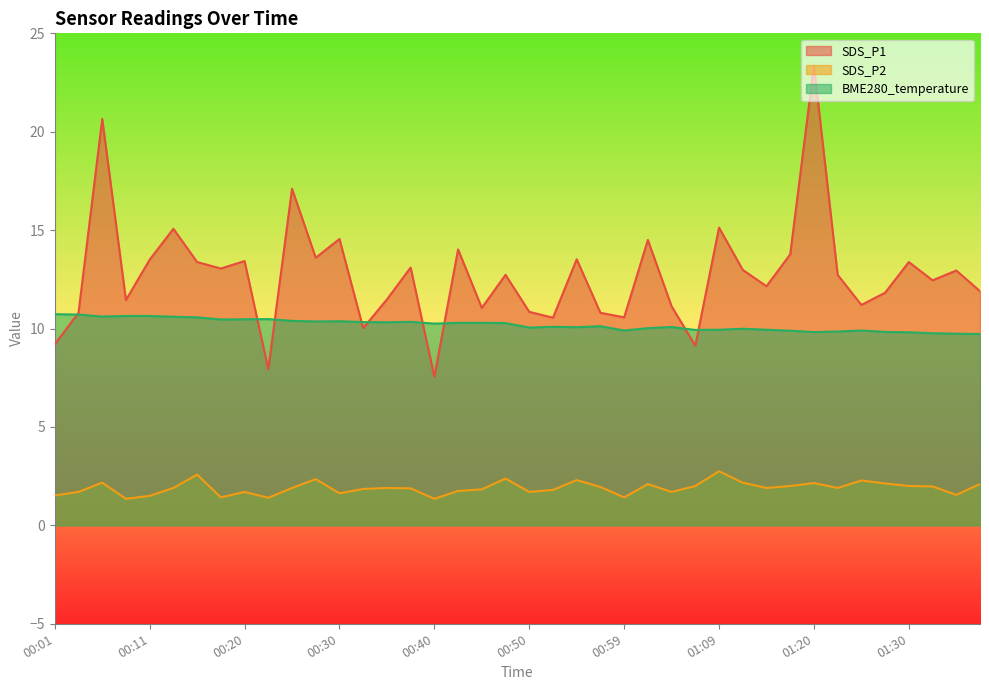

What is the value of the SDS_P1 point at the 22nd from the left?

10.6